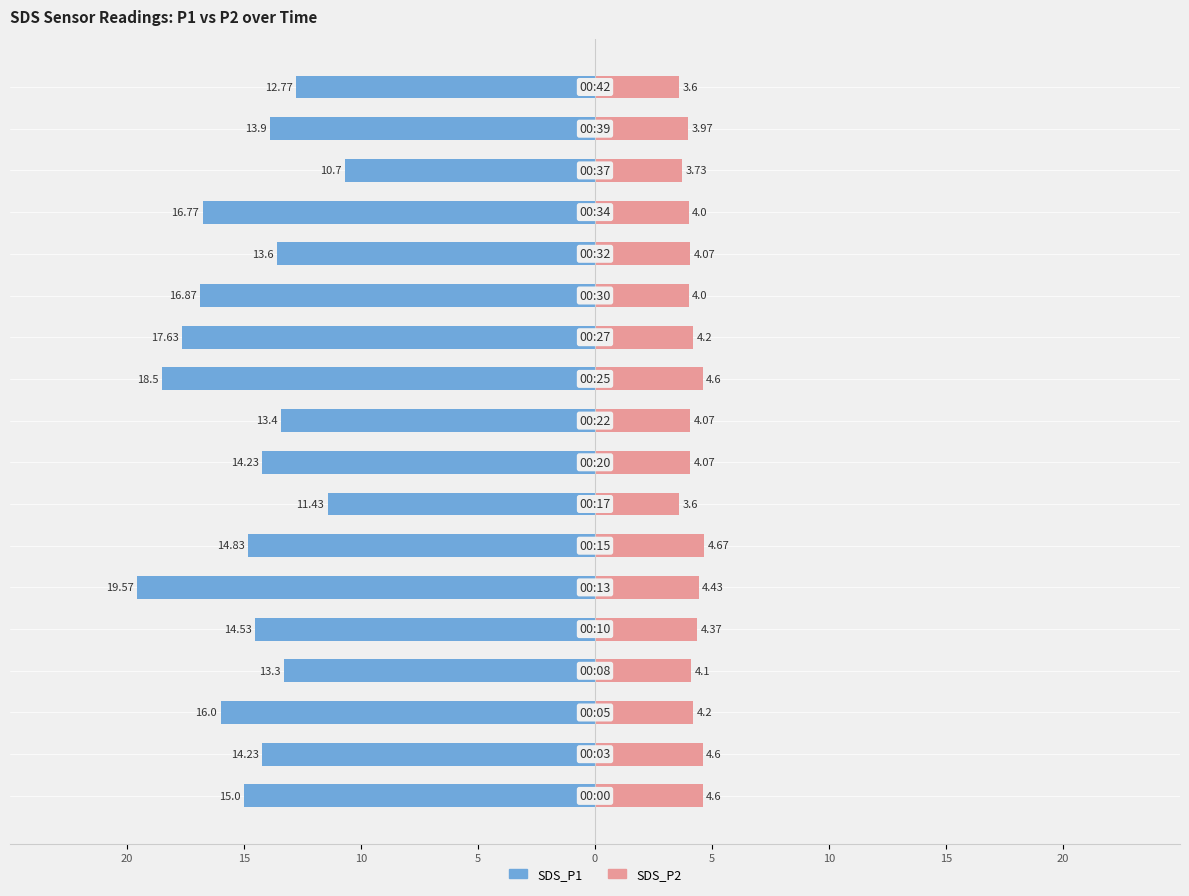

What is the difference between the maximum and minimum values in the SDS_P2 series?

1.1